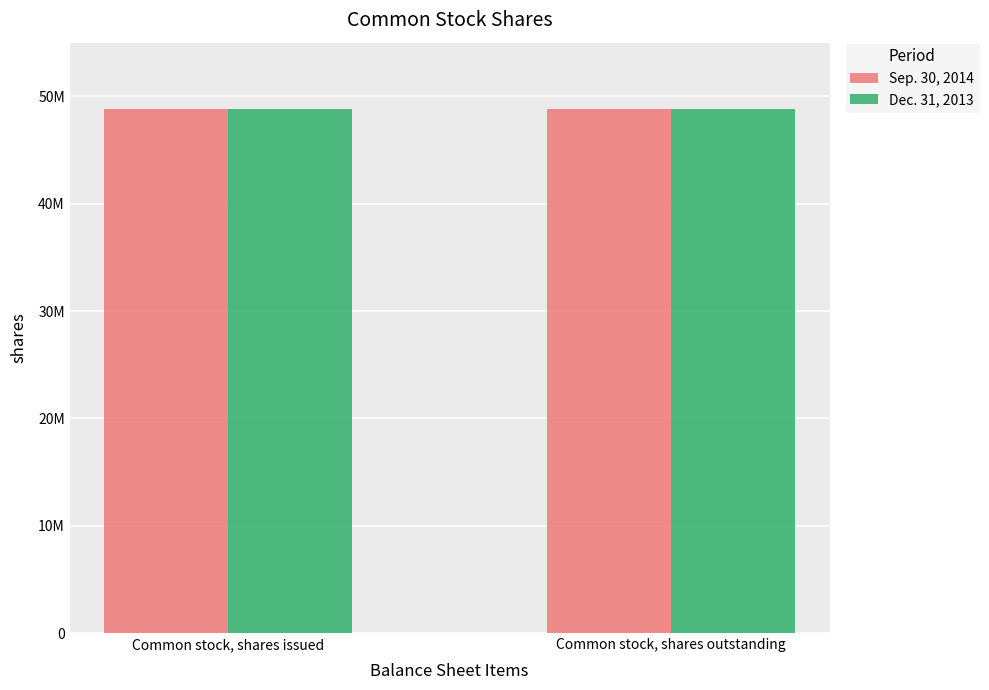

List the series in order of their peak value, highest first.

Sep. 30, 2014, Dec. 31, 2013